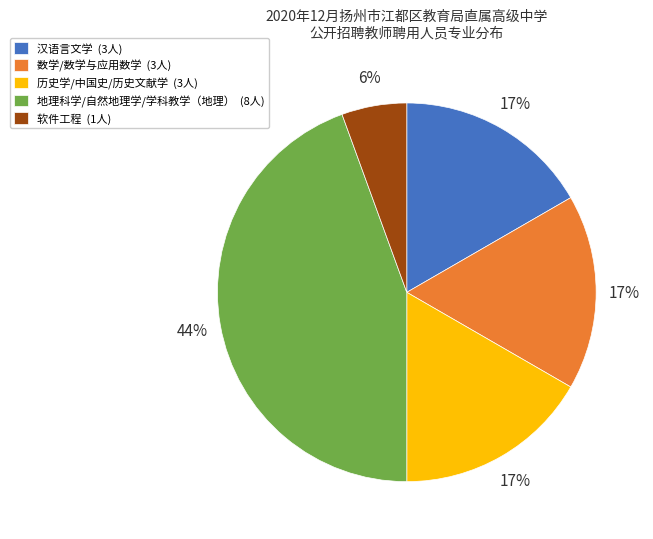

Is the sum of 软件工程 (1人) and 历史学/中国史/历史文献学 (3人) greater than half?

No